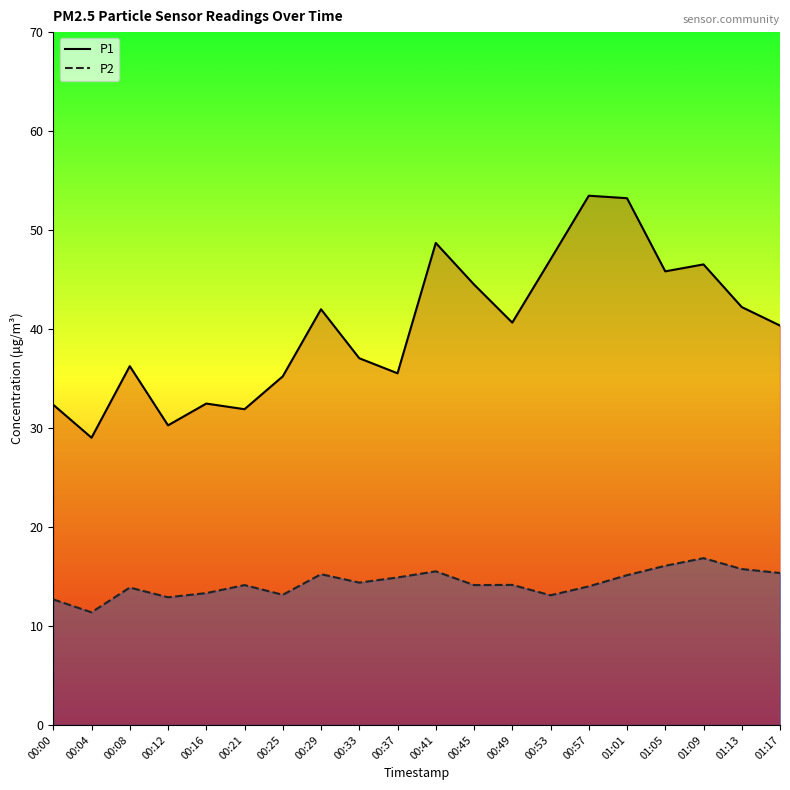

Rank the series by their average value, from highest to lowest.

P1, P2